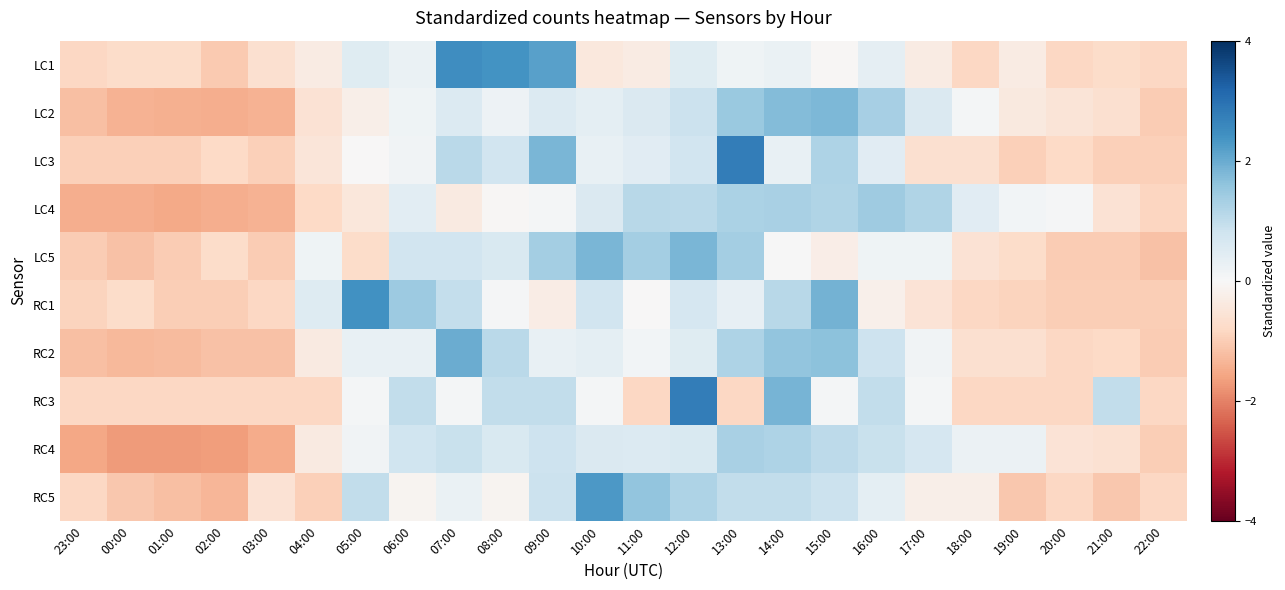

What is the minimum value shown in the chart?

-1.7